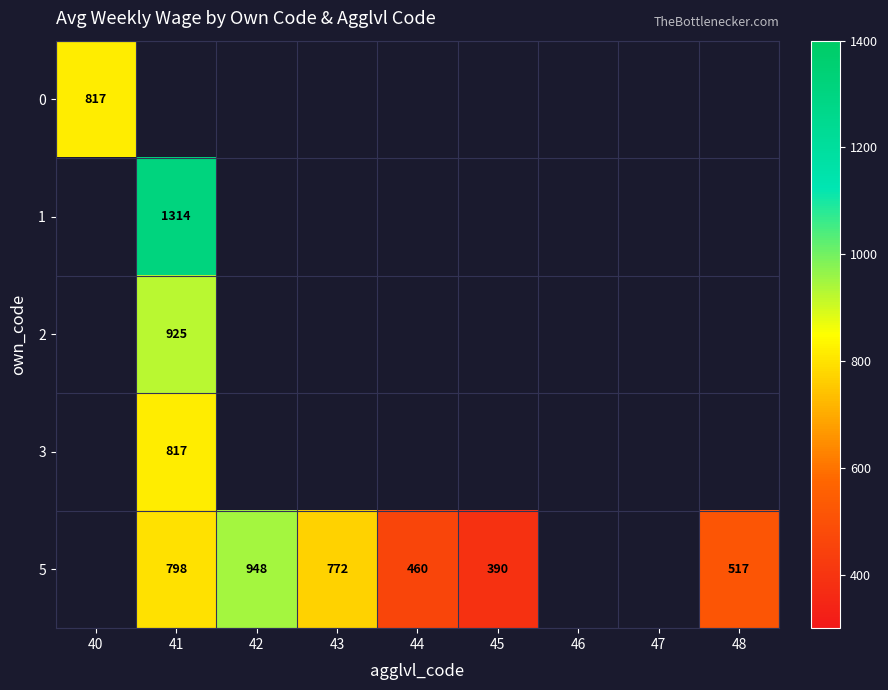

What is the difference between the 5 values at 42 and 41?

150